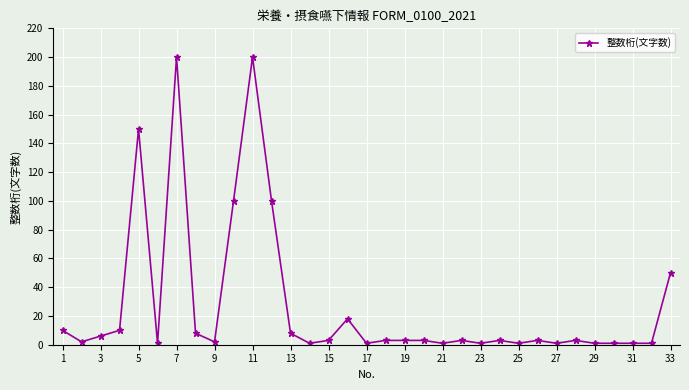

True or false: the data has more than 0 interior local peaks.

True